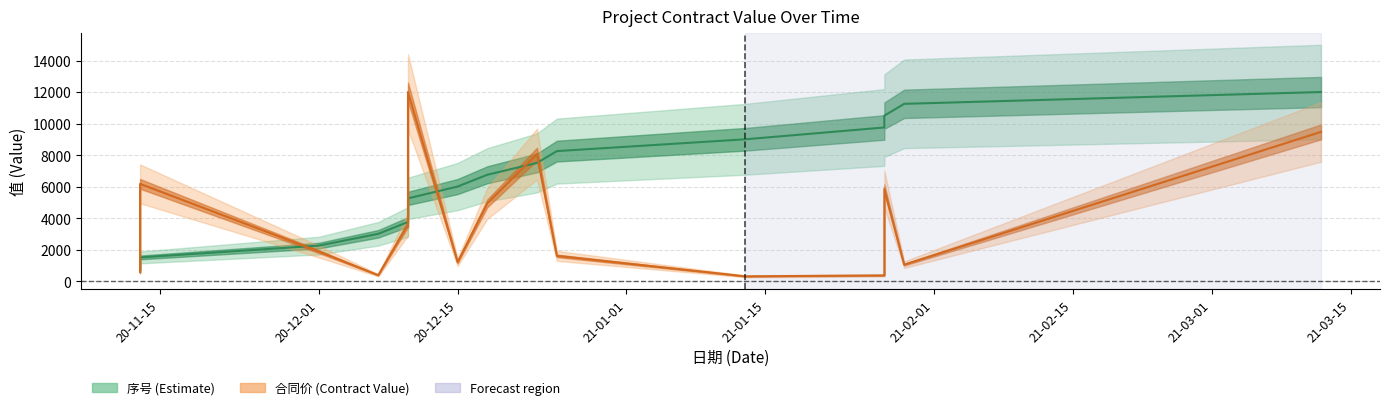

How many times do 合同价 and 序号 cross each other?

6